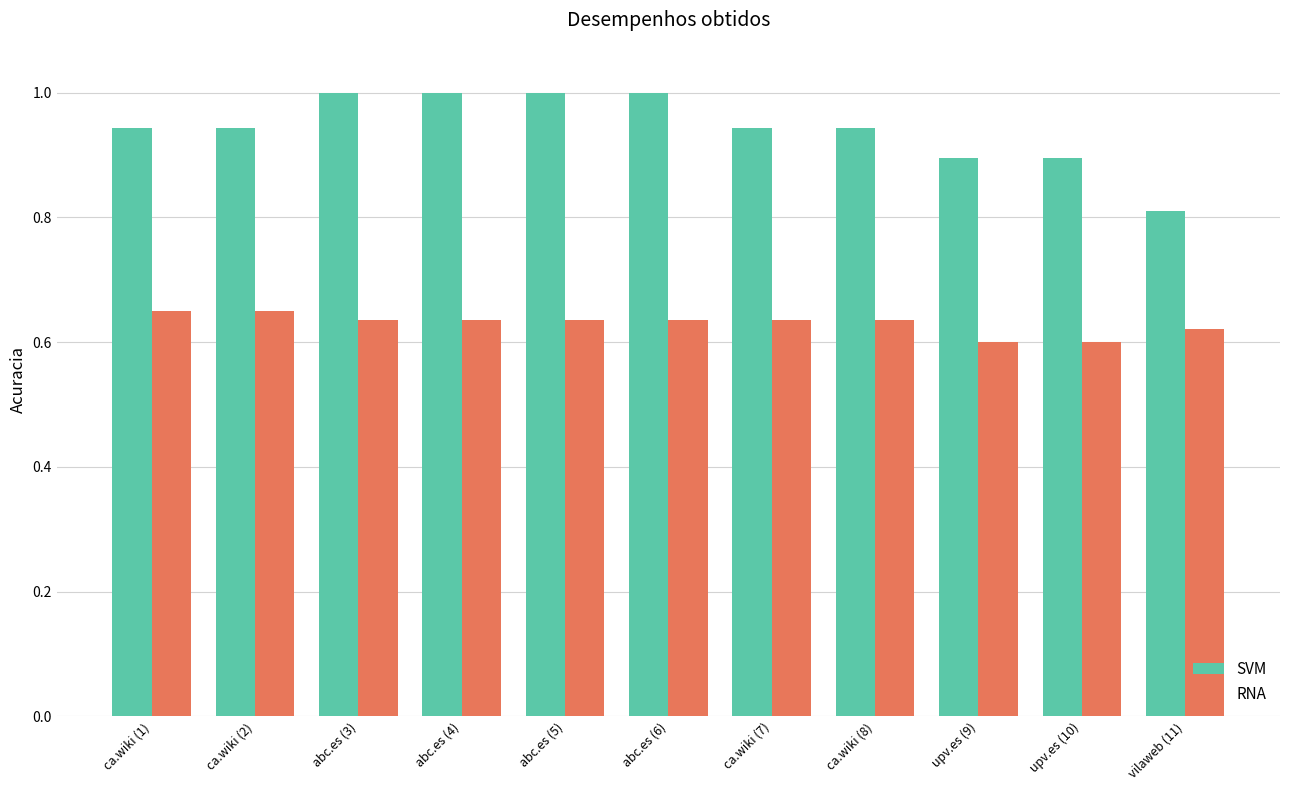

What is the sum of all RNA values?

6.9